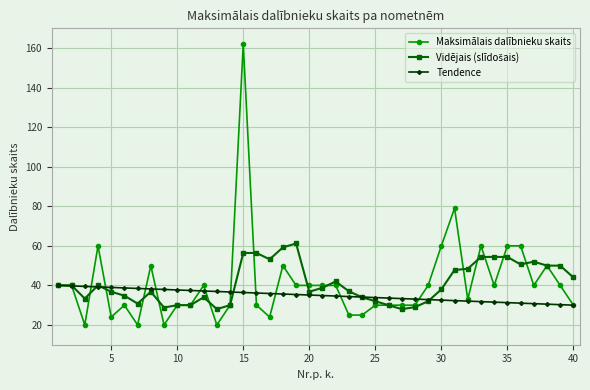

What is the greatest value displayed?

162.0